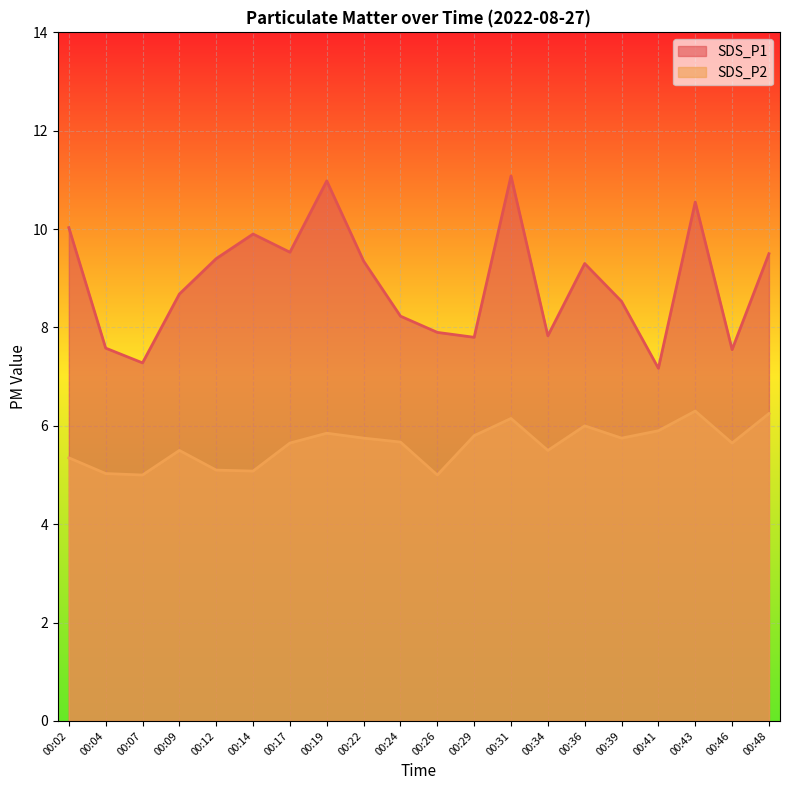

True or false: SDS_P2 and SDS_P1 intersect in this chart.

False